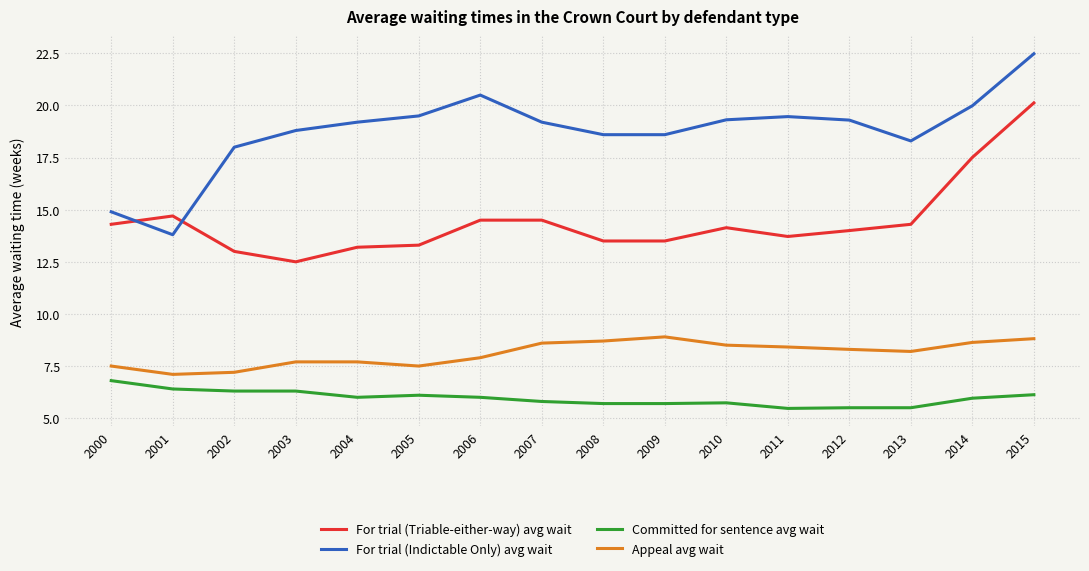

True or false: For trial (Triable-either-way) avg wait has more than 1 interior local peaks.

True